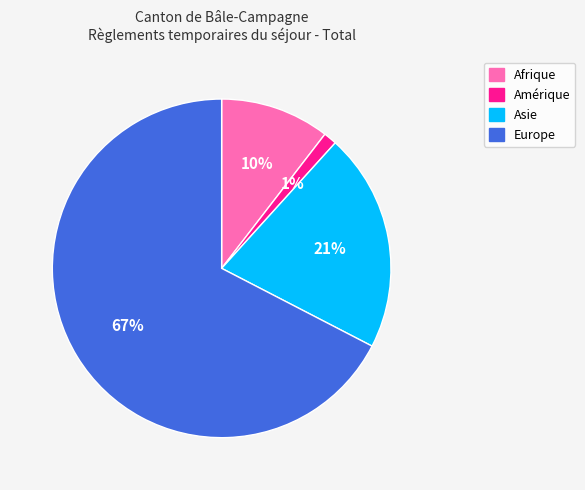

Count the number of slices in the pie.

4